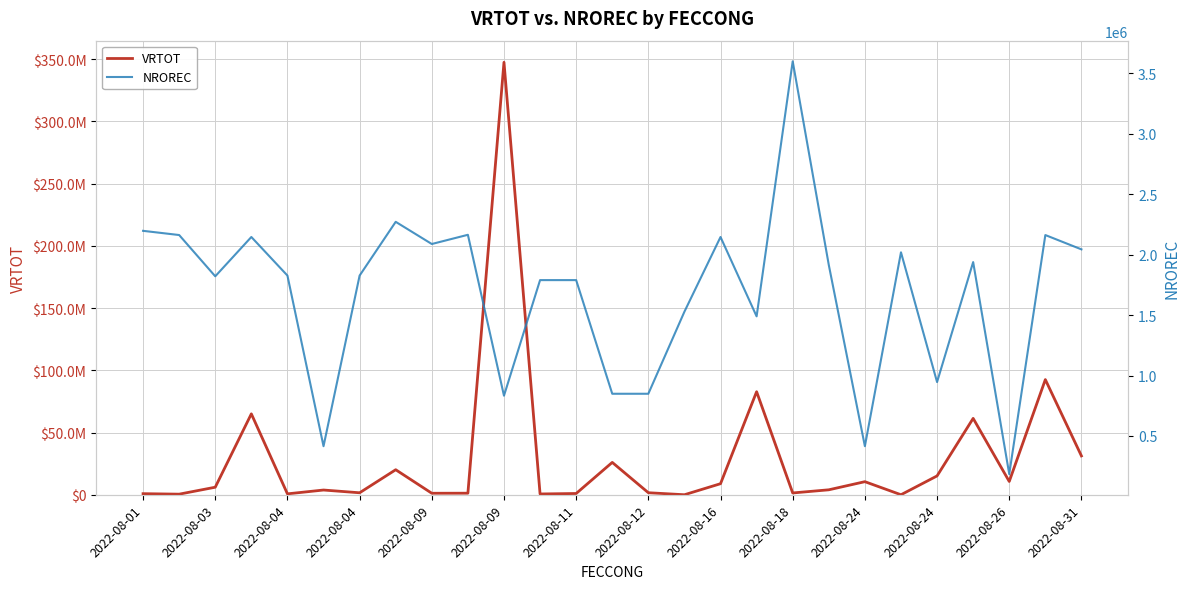

What is the lowest value of the VRTOT series?

5000.0